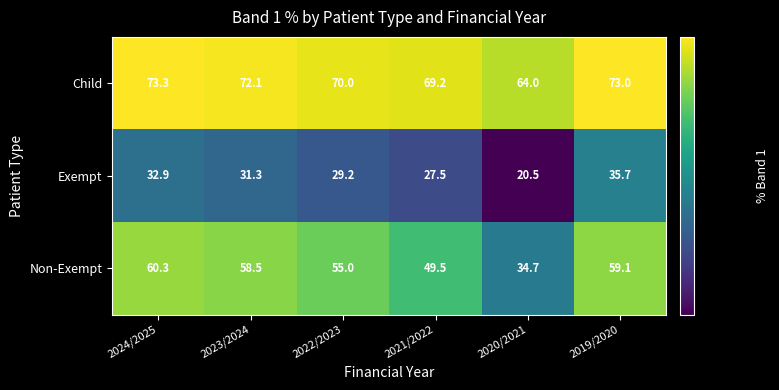

Reading right to left, what are all the values shown in this chart?

Child: 2019/2020=73.0	2020/2021=64.0	2021/2022=69.2	2022/2023=70.0	2023/2024=72.1	2024/2025=73.3
Exempt: 2019/2020=35.7	2020/2021=20.5	2021/2022=27.5	2022/2023=29.2	2023/2024=31.3	2024/2025=32.9
Non-Exempt: 2019/2020=59.1	2020/2021=34.7	2021/2022=49.5	2022/2023=55.0	2023/2024=58.5	2024/2025=60.3